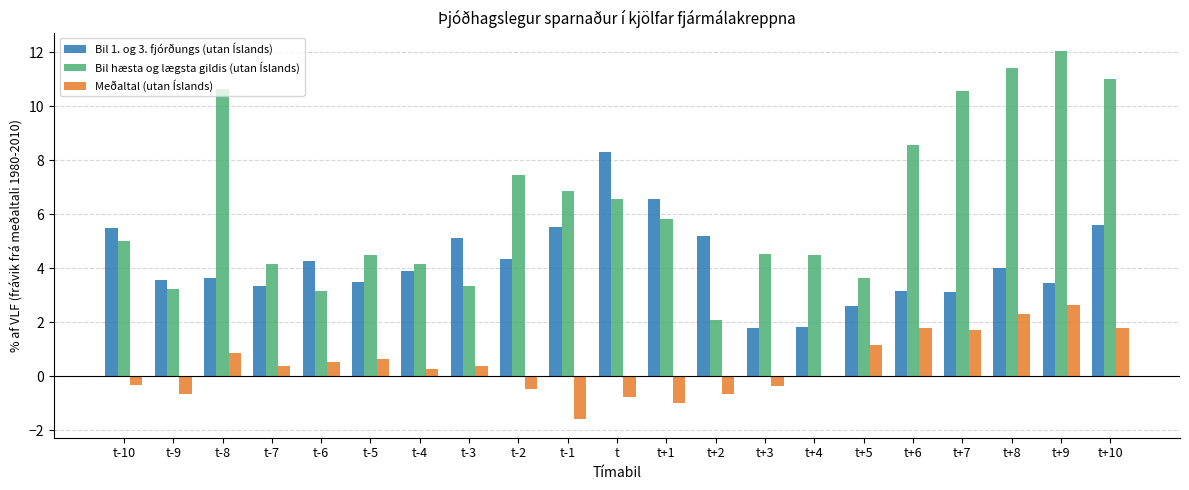

Is the value of Meðaltal (utan Íslands) at t-6 greater than the value of Bil 1. og 3. fjórðungs (utan Íslands) at t+2?

No